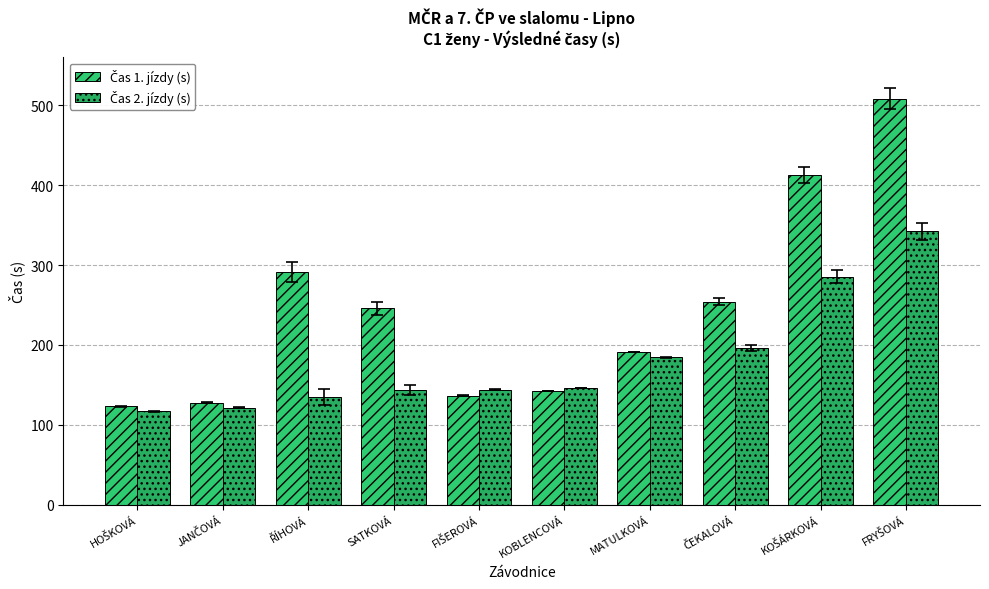

What is the average value of the Čas 2. jízdy (s) series?

181.5